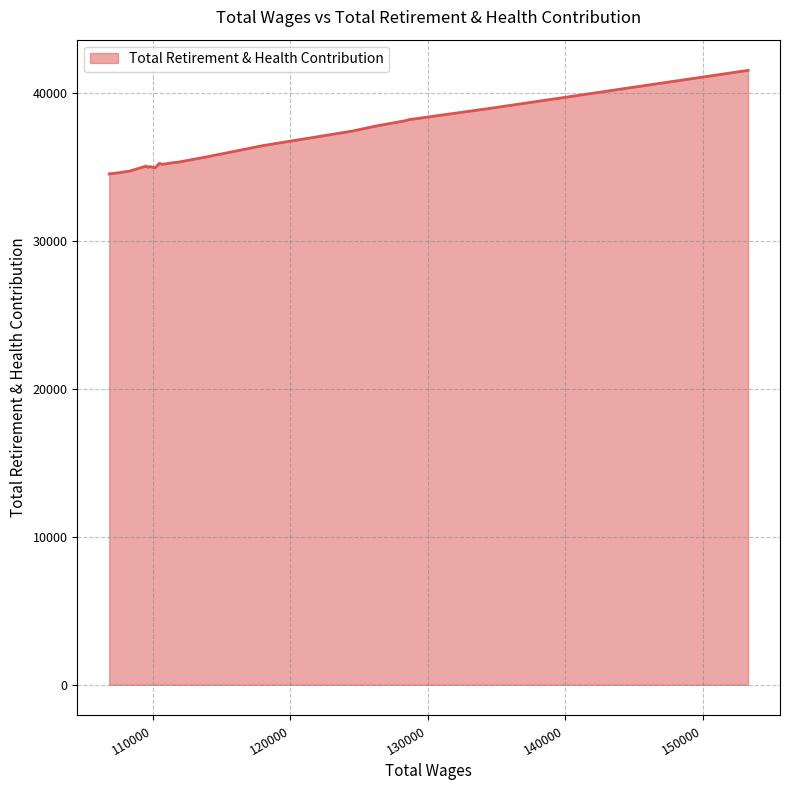

What is the difference between the maximum and minimum values?

6996